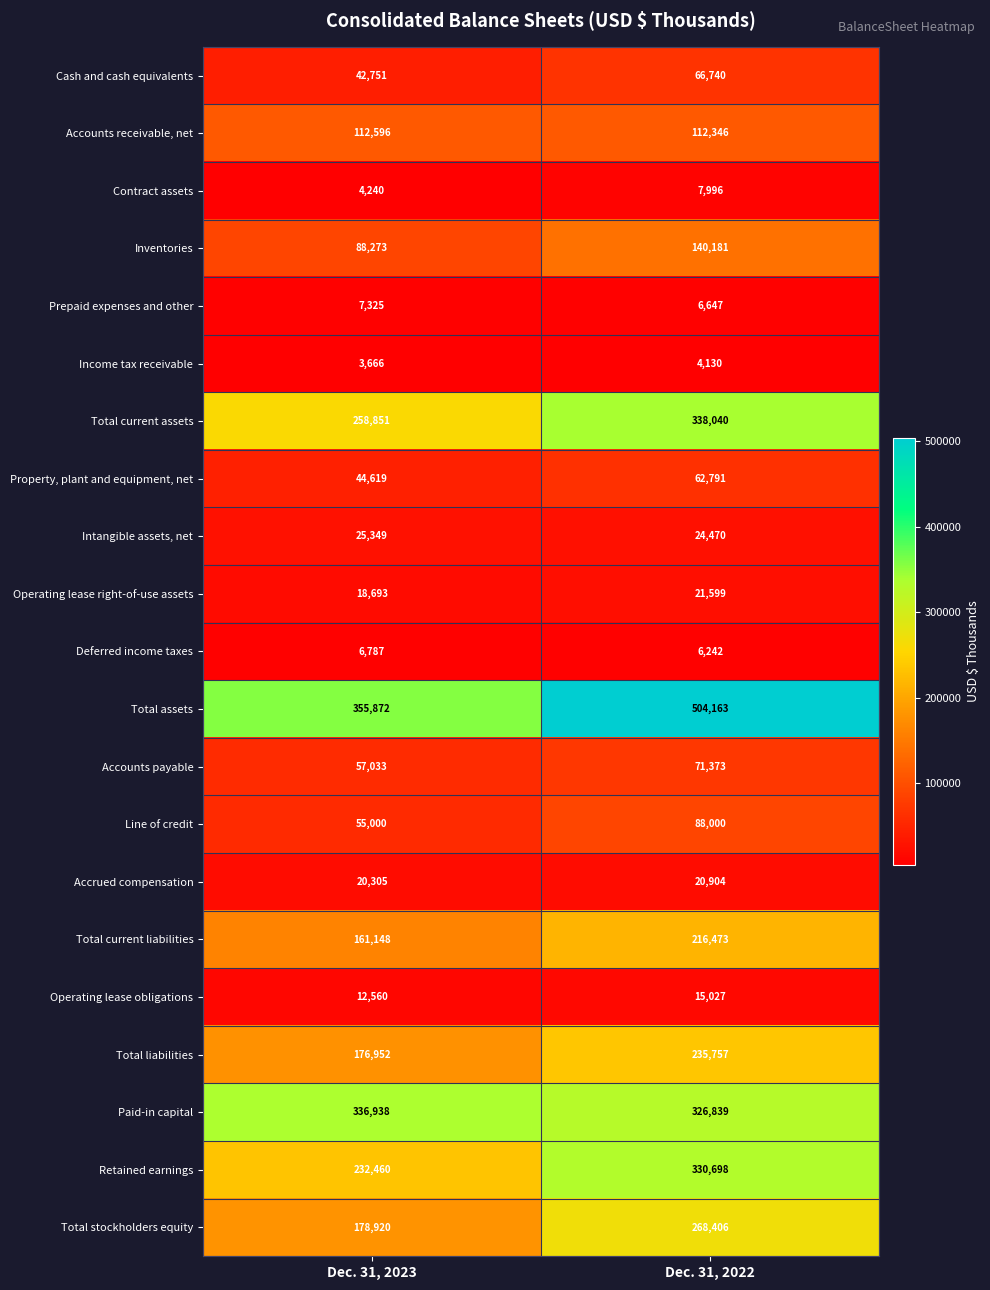

Is it true that Property, plant and equipment, net equals 77315 at Dec. 31, 2023?

False